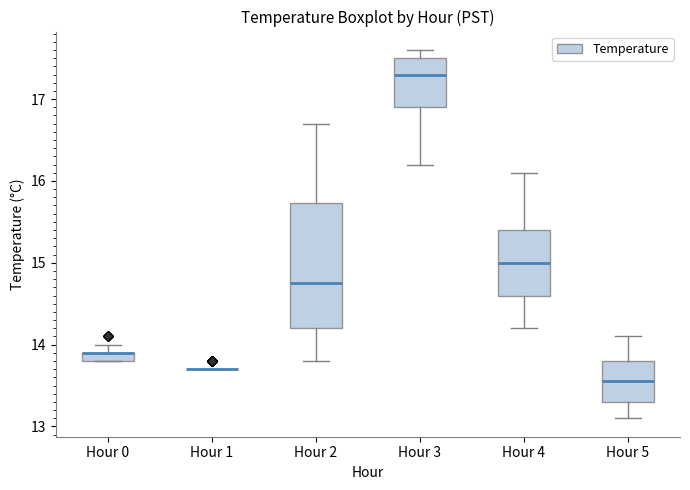

Which box is the tallest, from its lower edge to its upper edge?

Hour 2